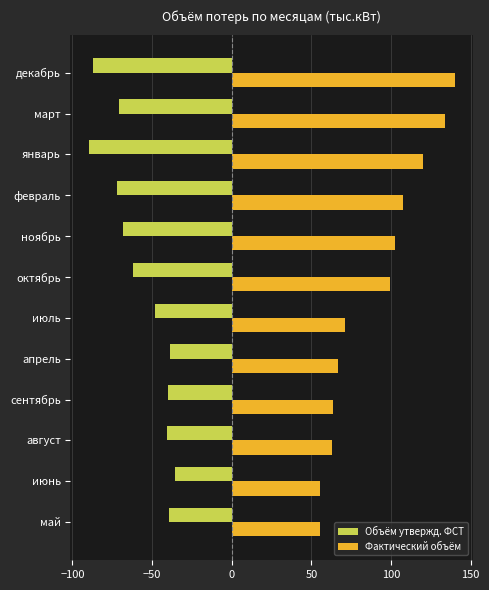

What is the sum of the Фактический объём values at июнь and февраль?

162.9